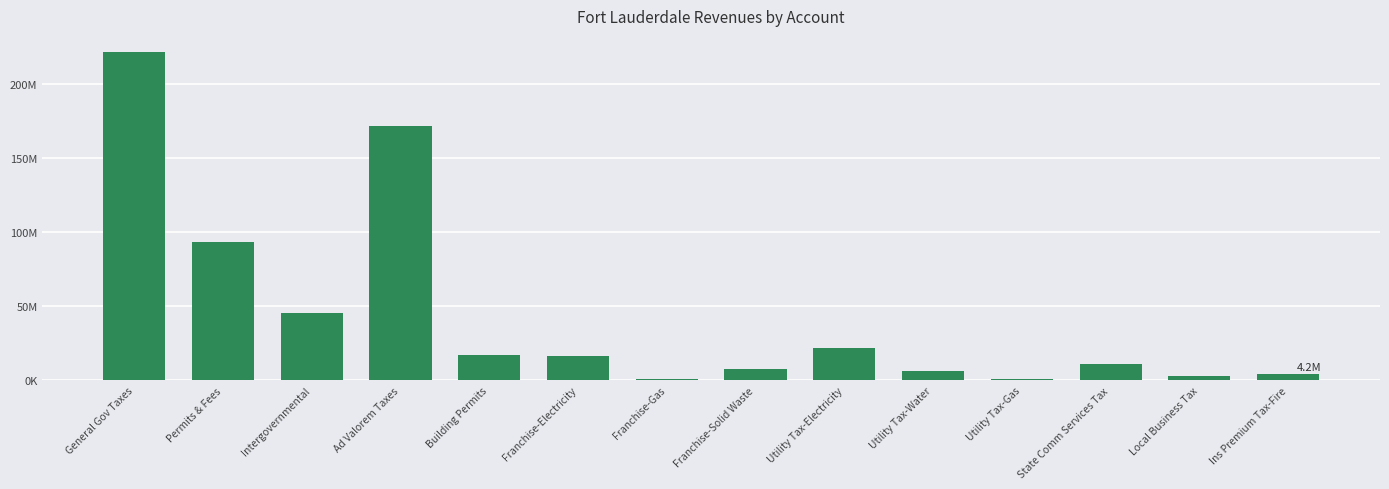

Are the bars horizontal?

No